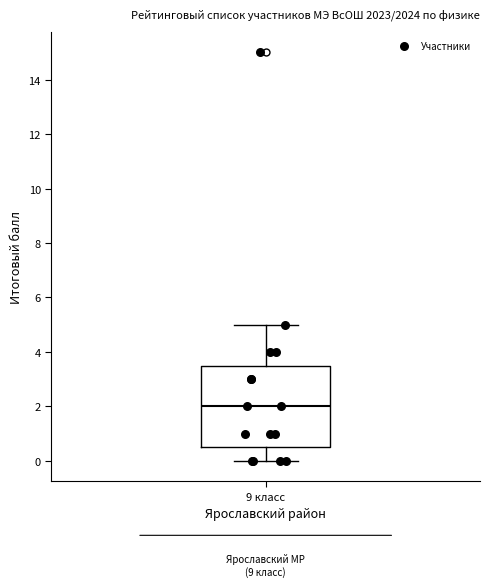

Transcribe this box plot: give where the median line is, the range the box spans, and where the two whiskers end, as read against the y-axis. The values are not printed on the chart, so give them approximately, as read against the axis.

median 2.0, box 0.6 to 3.6, whiskers 0.0 to 5.0